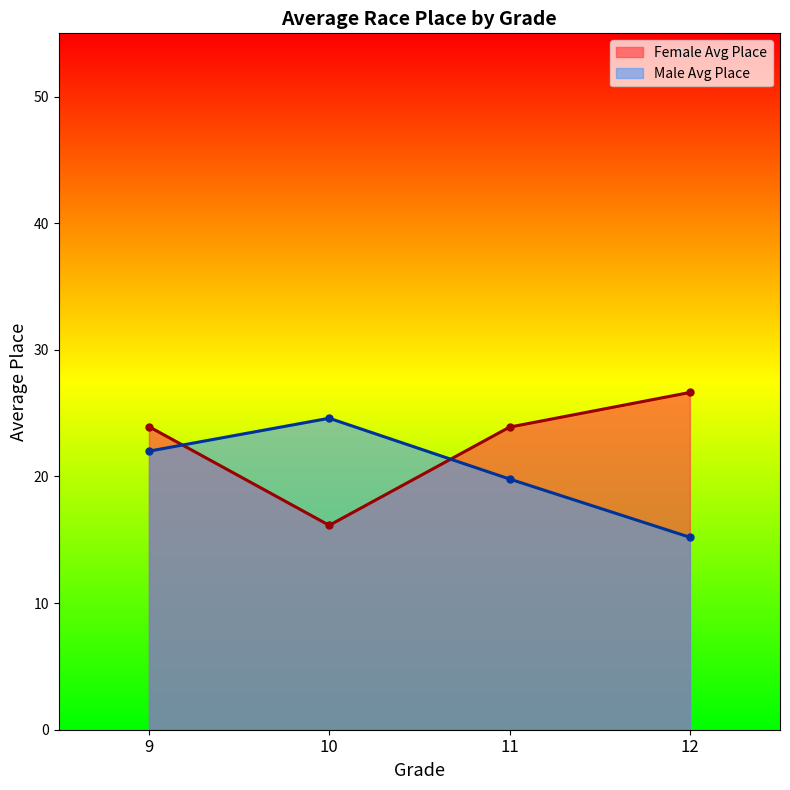

True or false: Average Place (F) has a value of 11.0 at 12.

False